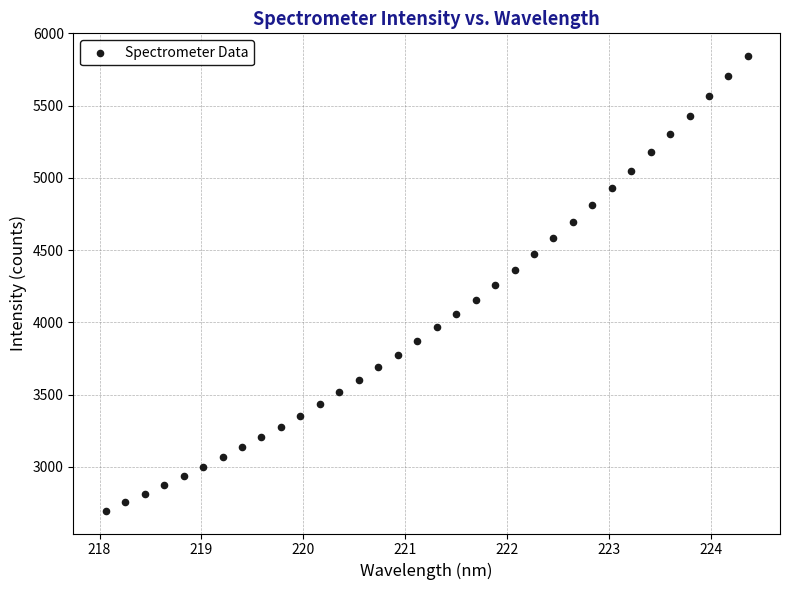

What is the range of X values (max minus min)?

6.3